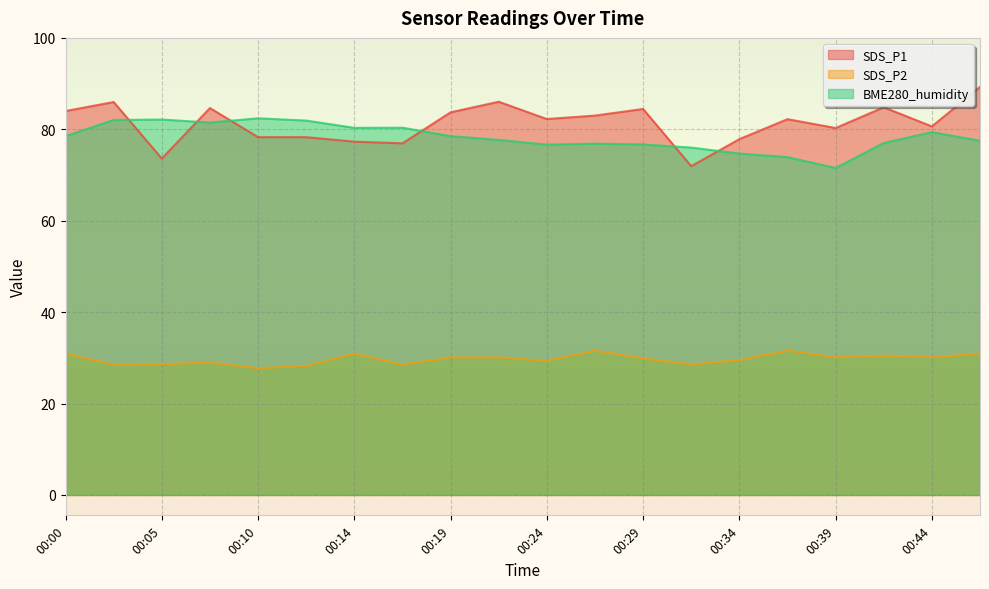

What value does the SDS_P2 series have at 00:02?

28.4